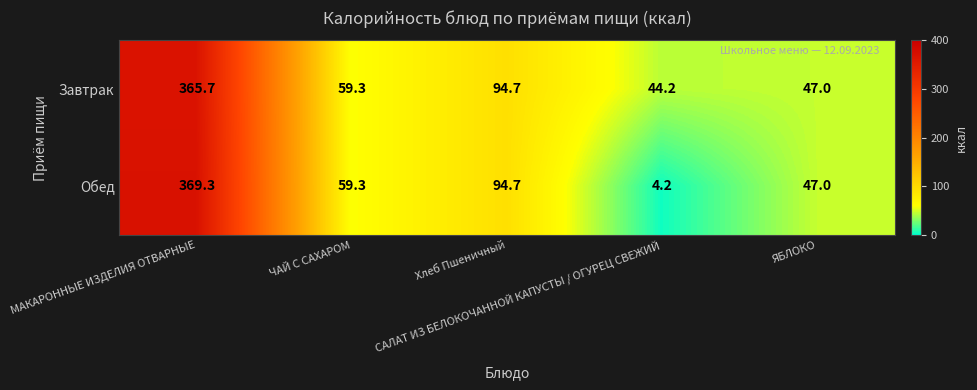

What is the minimum value for Завтрак?

44.2